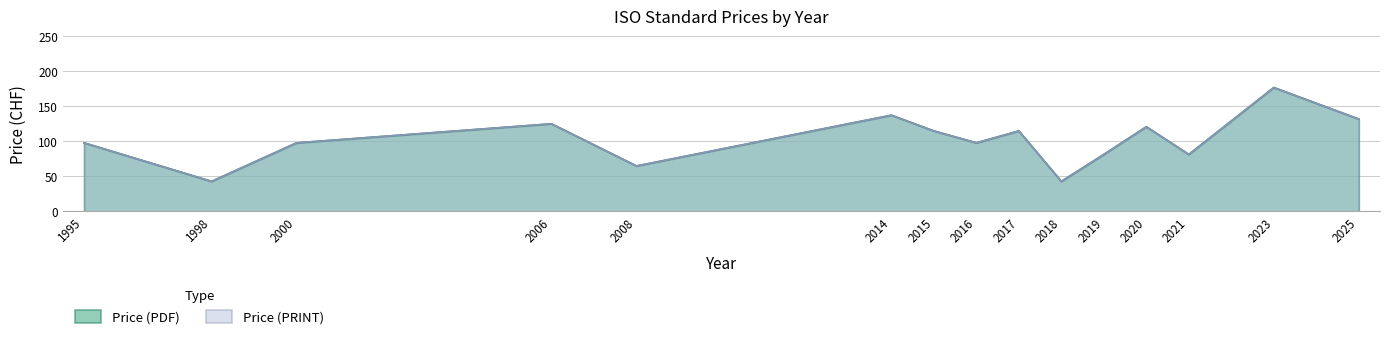

Read the Price (PDF) value at 2006, to the nearest 10.

130